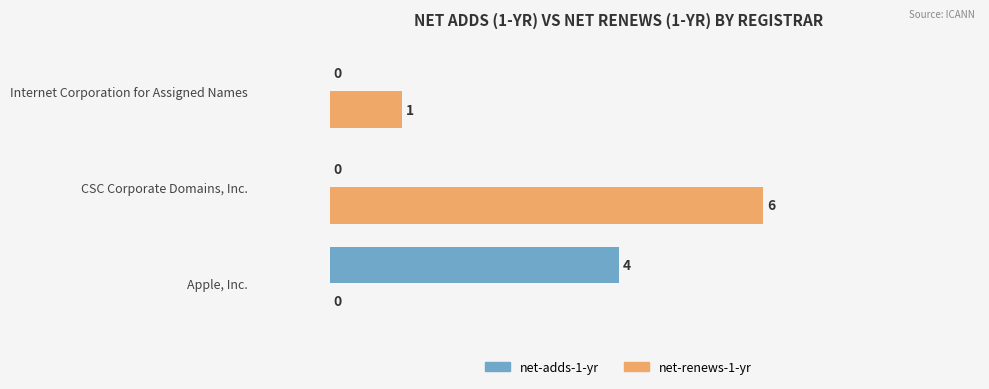

What are all the series names shown in the legend?

net-adds-1-yr, net-renews-1-yr